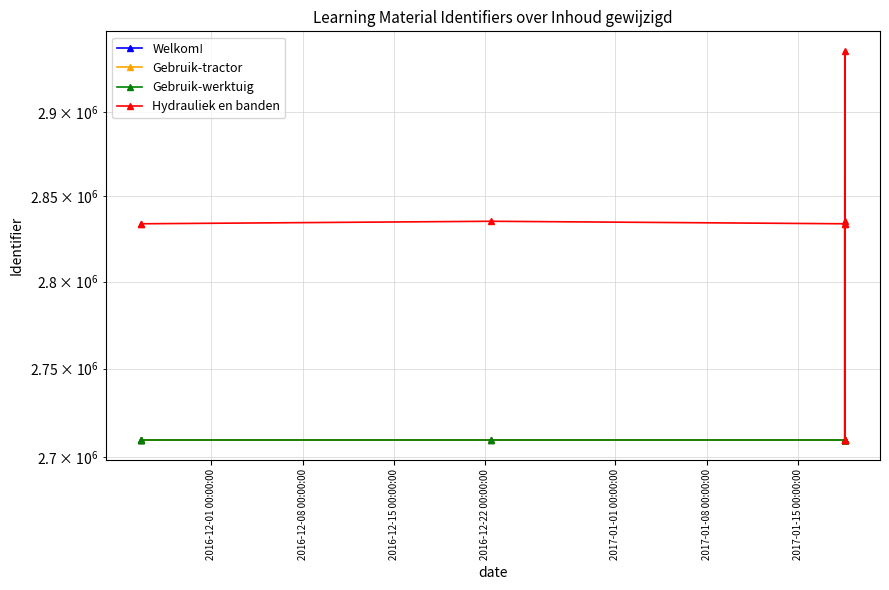

True or false: Hydrauliek en banden and Welkom! cross at least once.

False